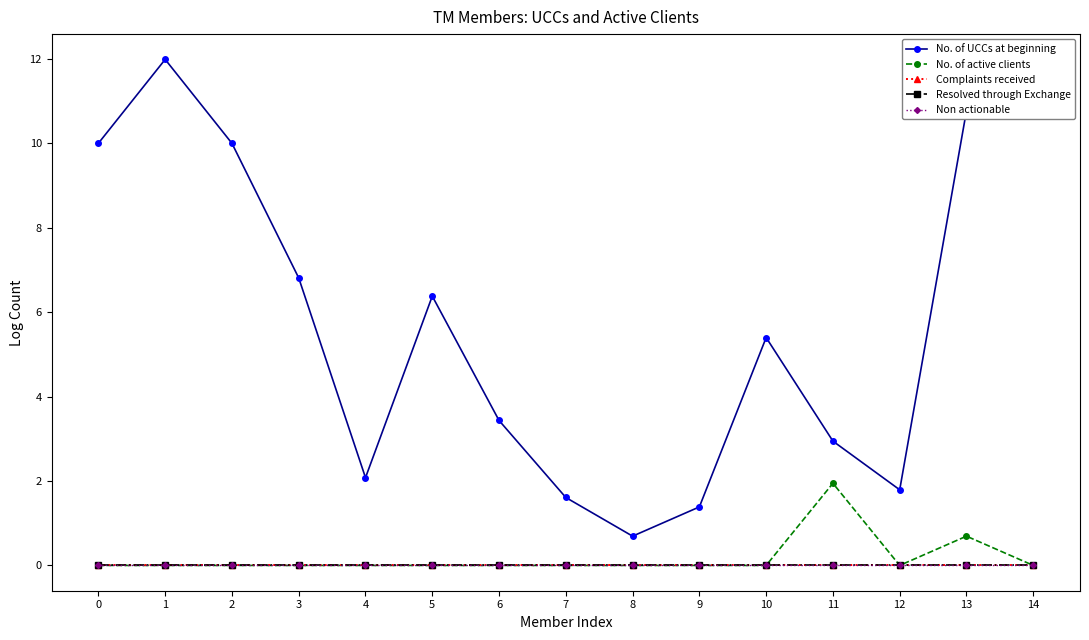

Is this an area chart (filled region under the line)?

No